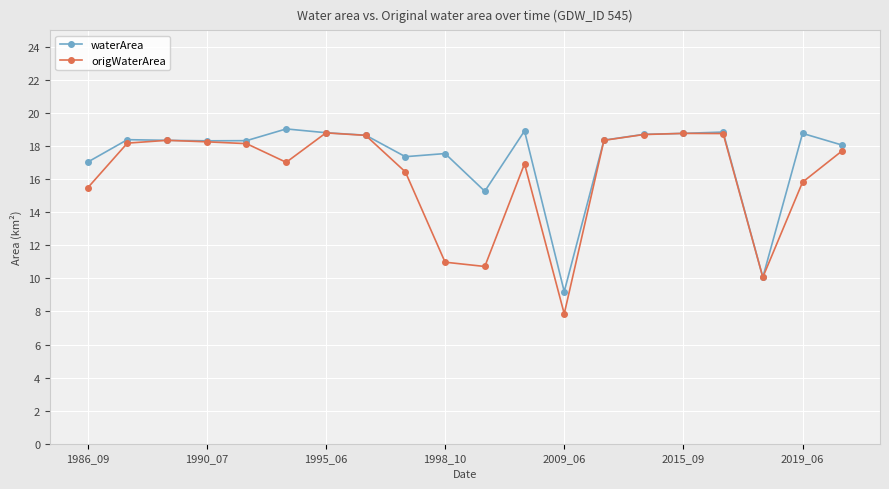

Is this an area chart (filled region under the line)?

No